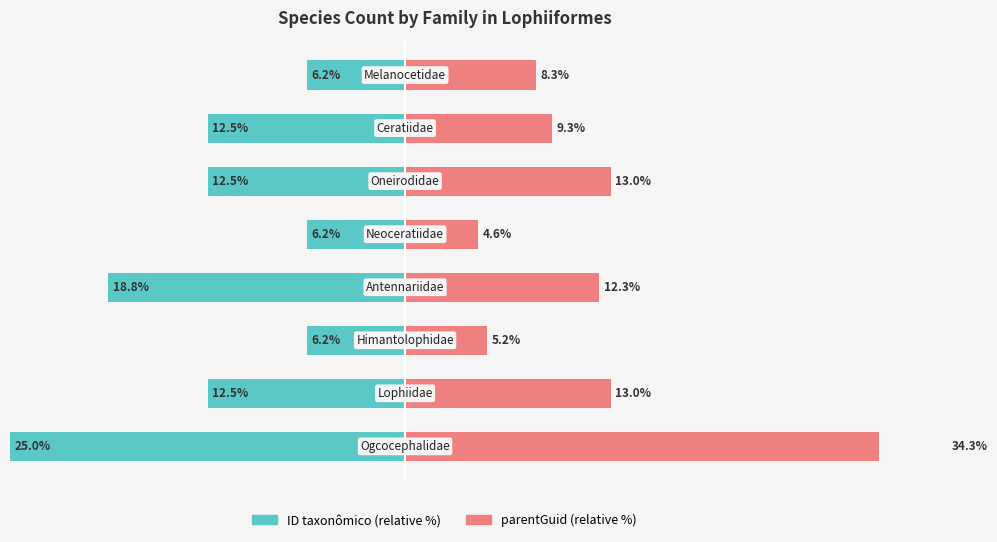

How many series are shown in this chart?

2